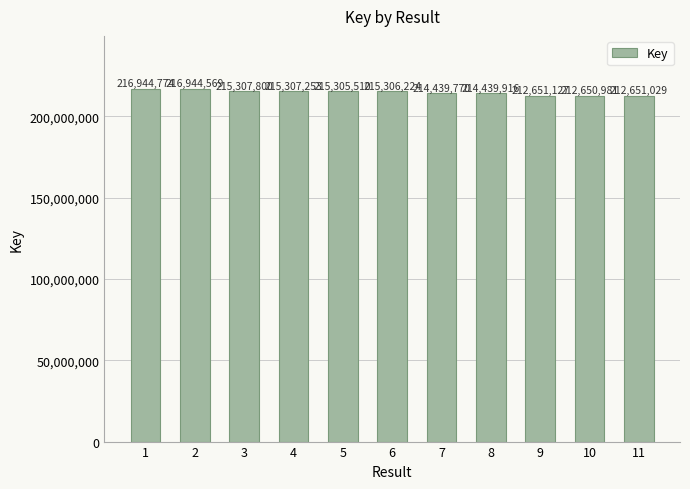

The value at 2 is 390285042. True or false?

False